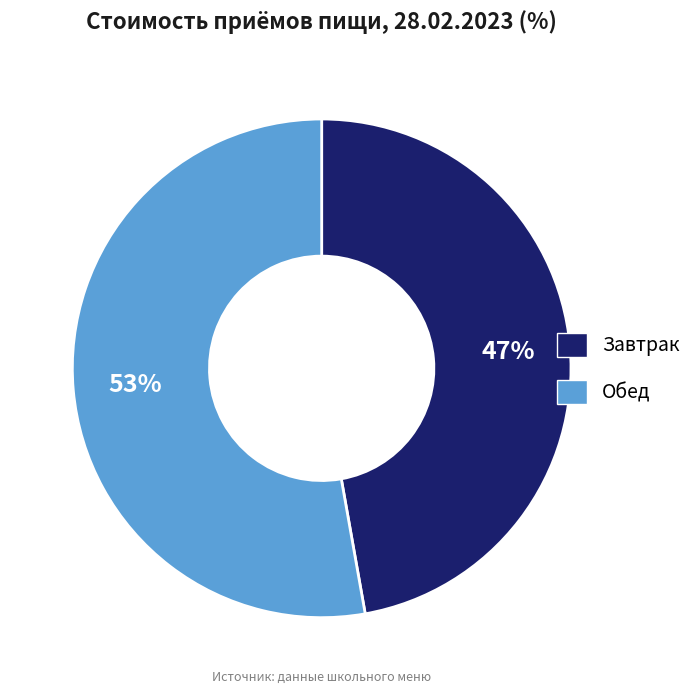

Does Обед represent more than half of the total?

Yes